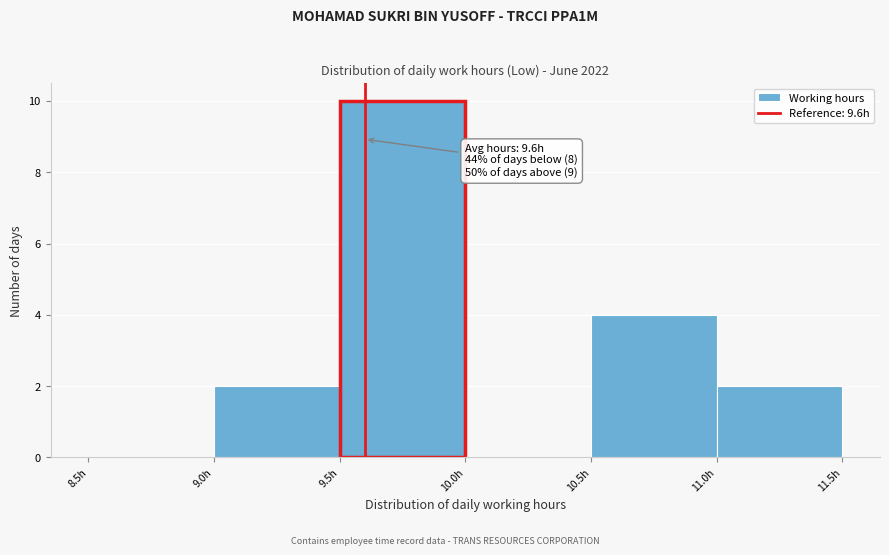

Which range on the x-axis has the tallest bar?

9.5 to 10.0